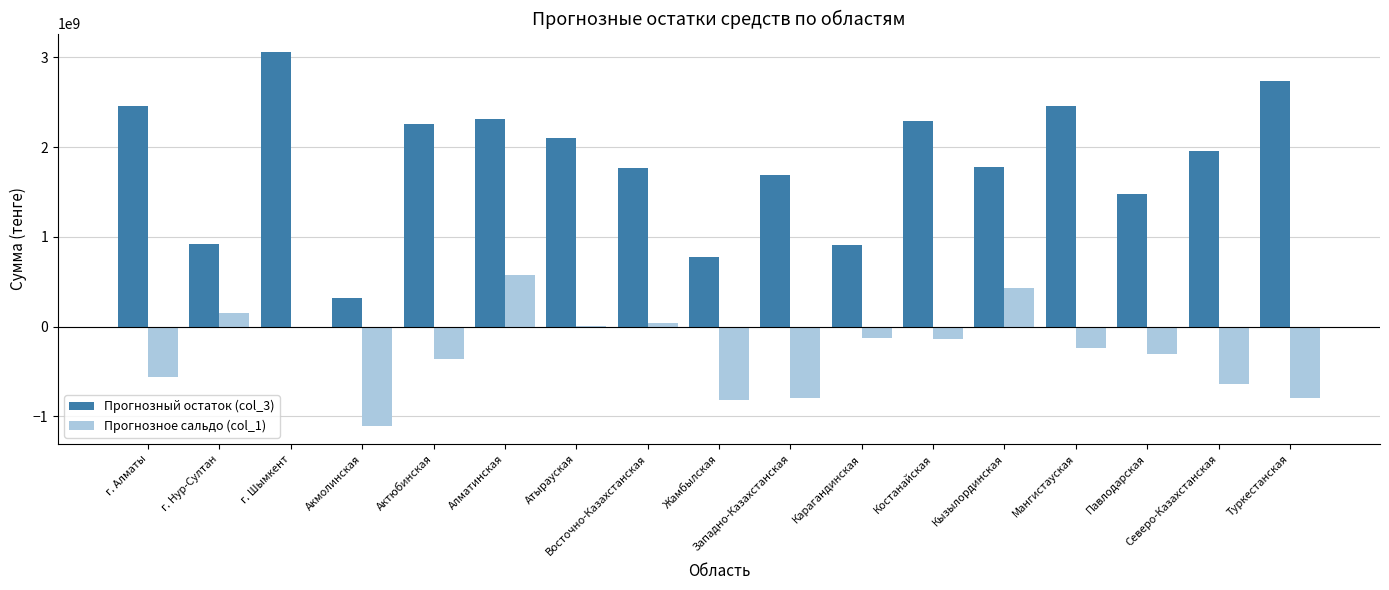

The value of Прогнозный остаток (col_3) at Павлодарская is 392768982.6. True or false?

False